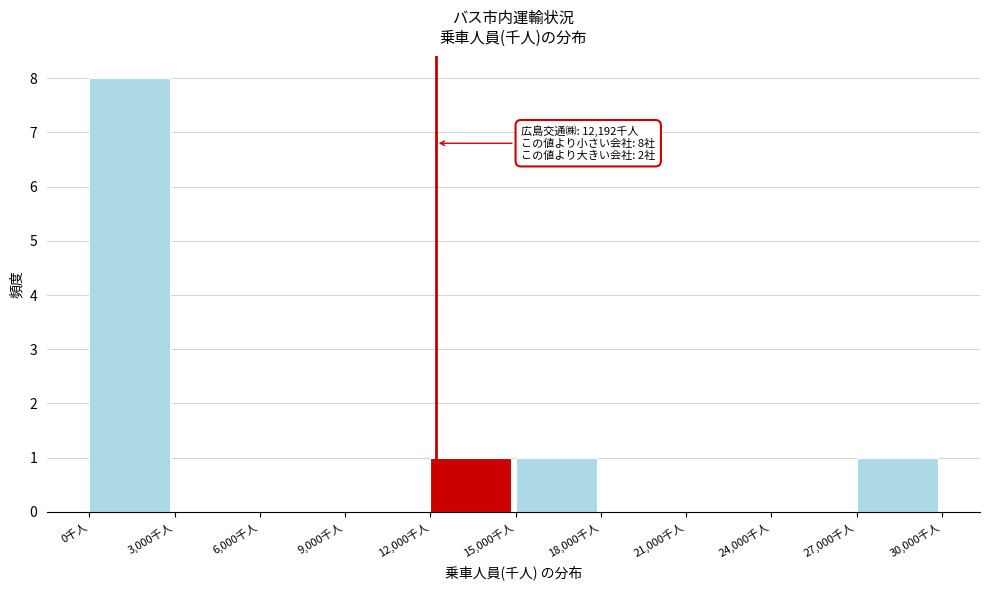

Over which range of the x-axis is the bar tallest?

0 to 3000